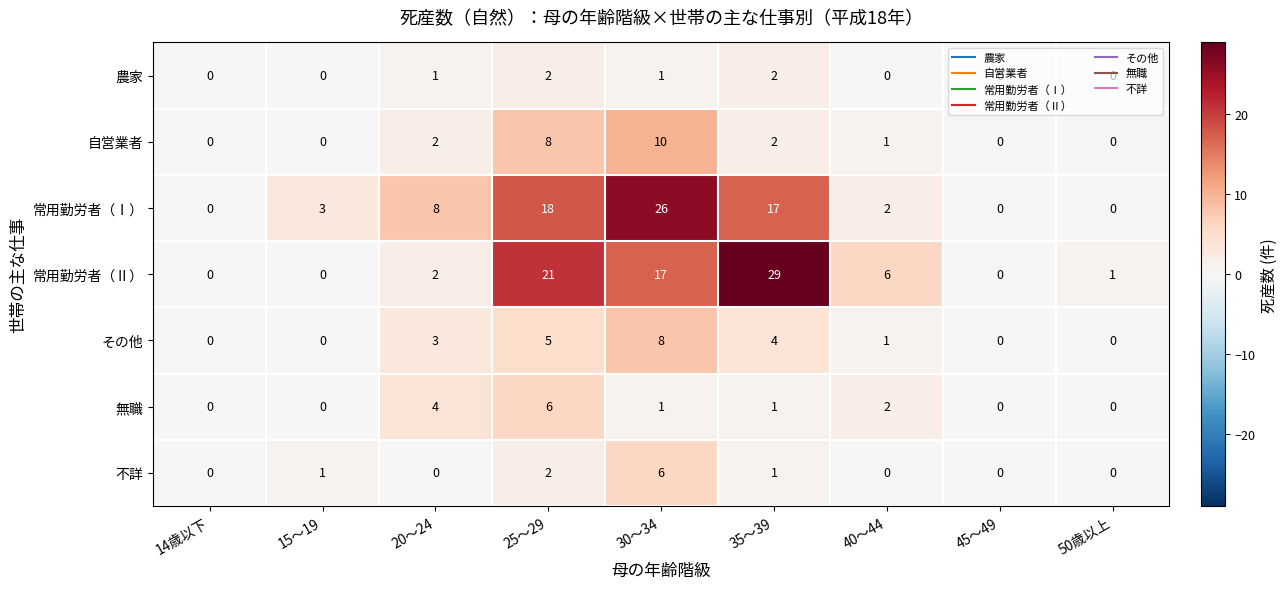

True or false: 不詳 has a value of 2 at 50歳以上.

False